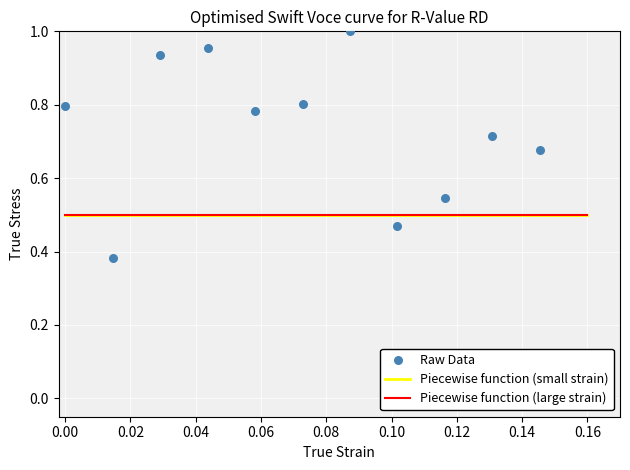

Which series has the largest total across all categories?

Raw Data